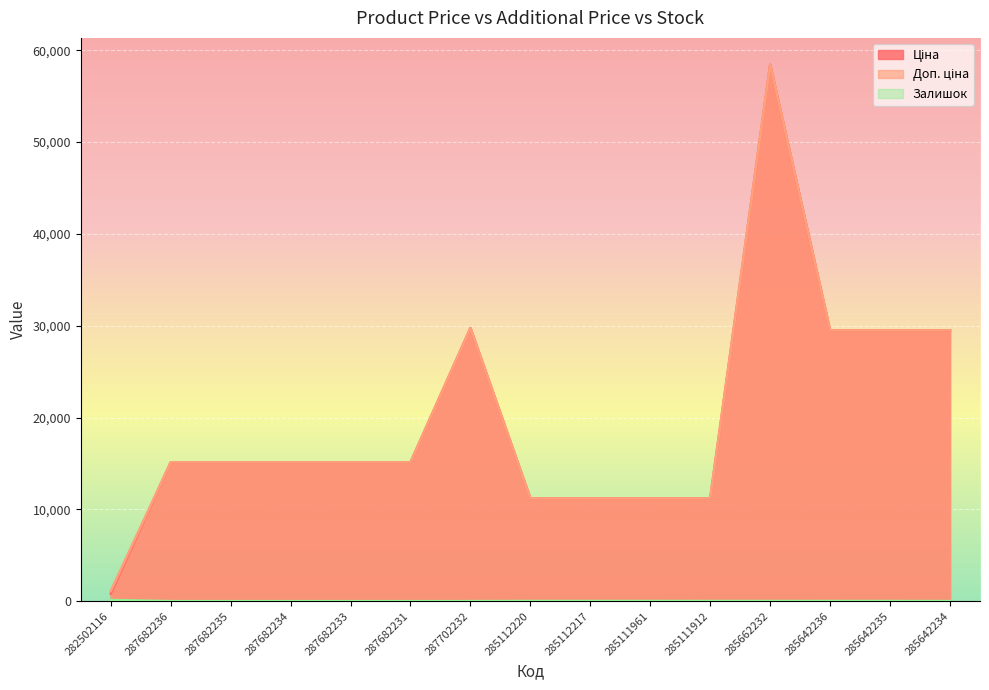

List the labels in order of Залишок value, smallest first.

287682236, 287682235, 287682234, 287682233, 287682231, 287702232, 285642234, 285642235, 285662232, 285111912, 285642236, 285112220, 285112217, 285111961, 282502116